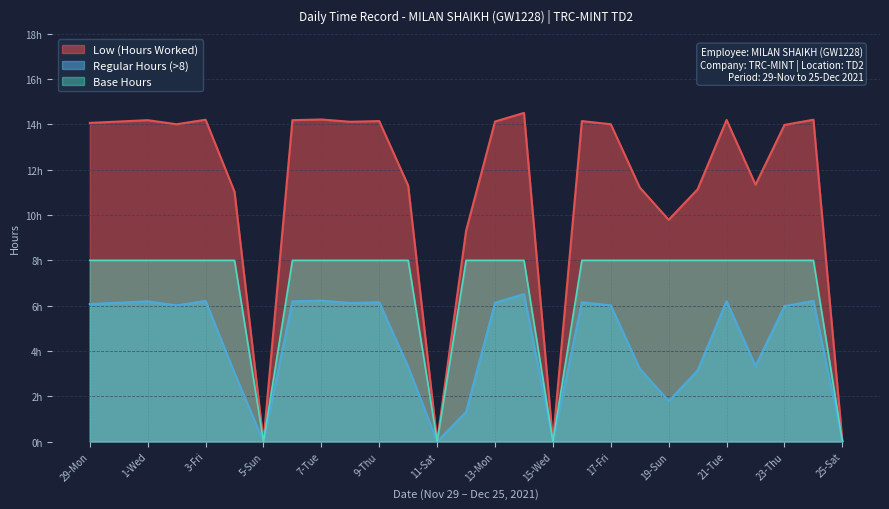

Does the chart display data point markers on the line(s)?

No